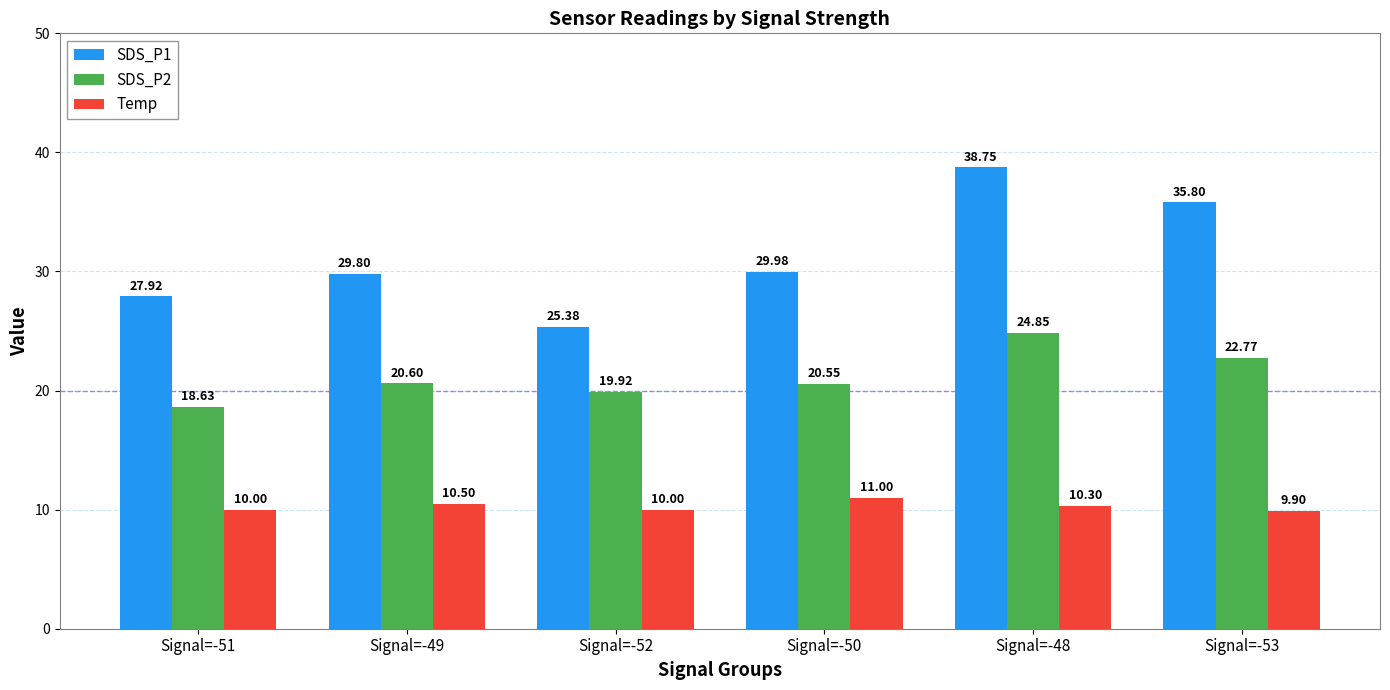

What are all the series names shown in the legend?

SDS_P1, SDS_P2, Temp